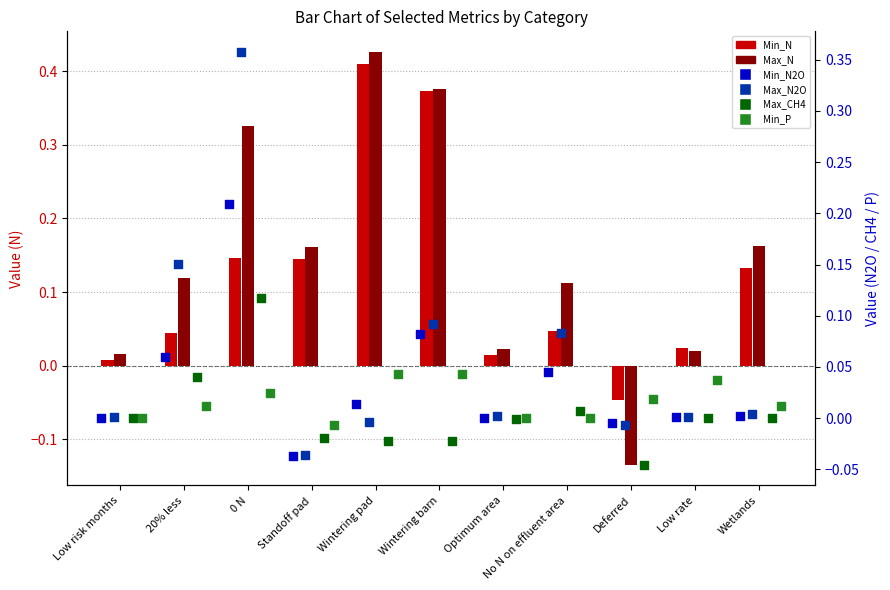

Which series reaches the maximum Y coordinate?

Max_N